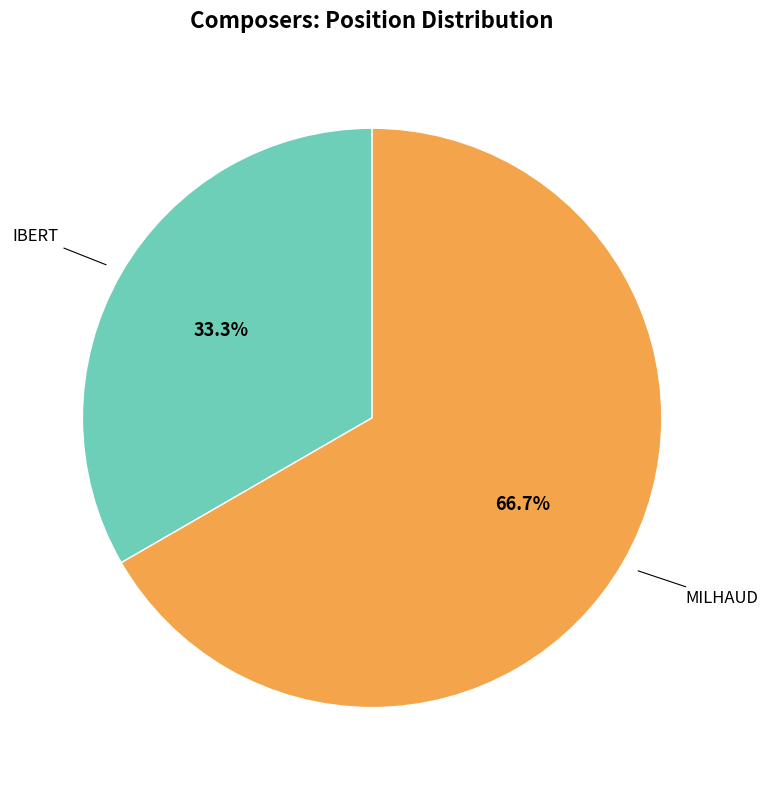

How many segments does this pie chart have?

2